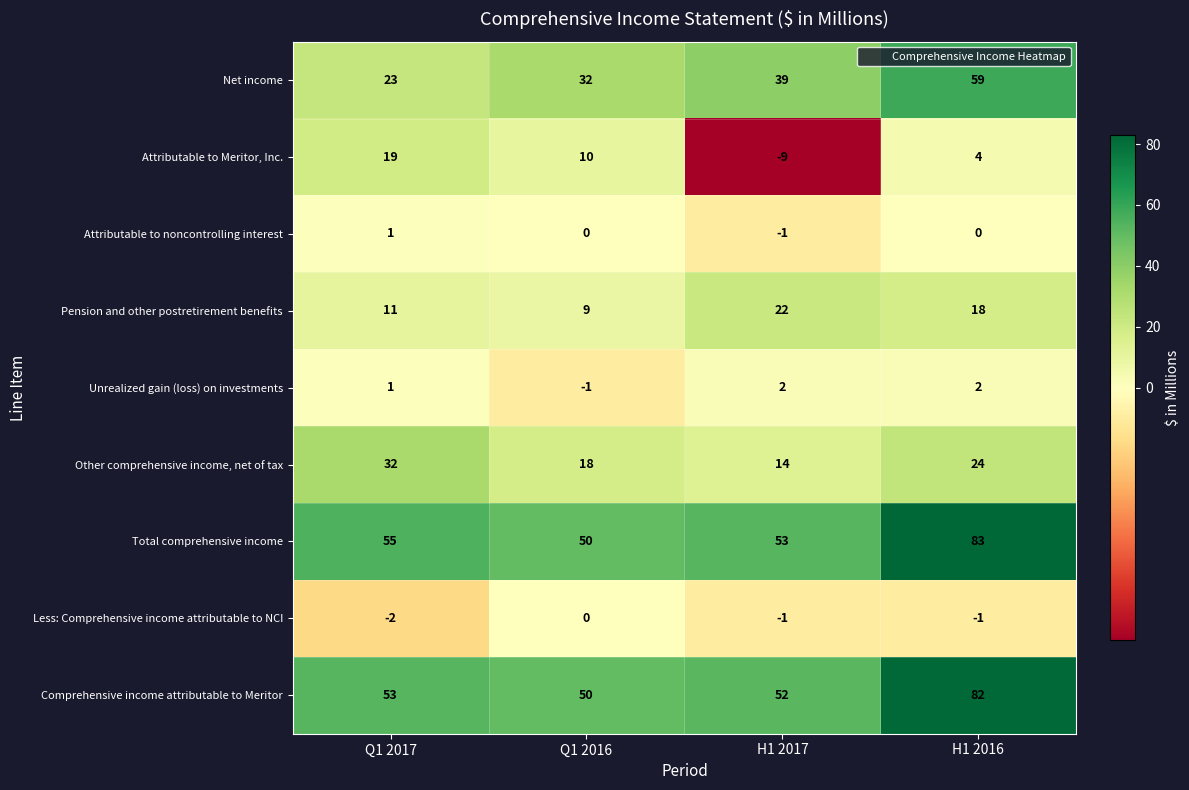

Which series has the largest total across all categories?

Total comprehensive income